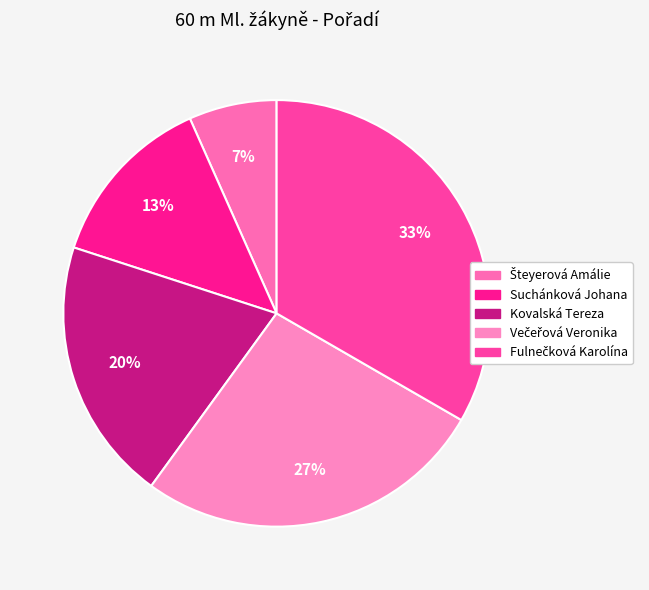

To the nearest percent, what is the combined percentage of Šteyerová Amálie and Suchánková Johana?

20%